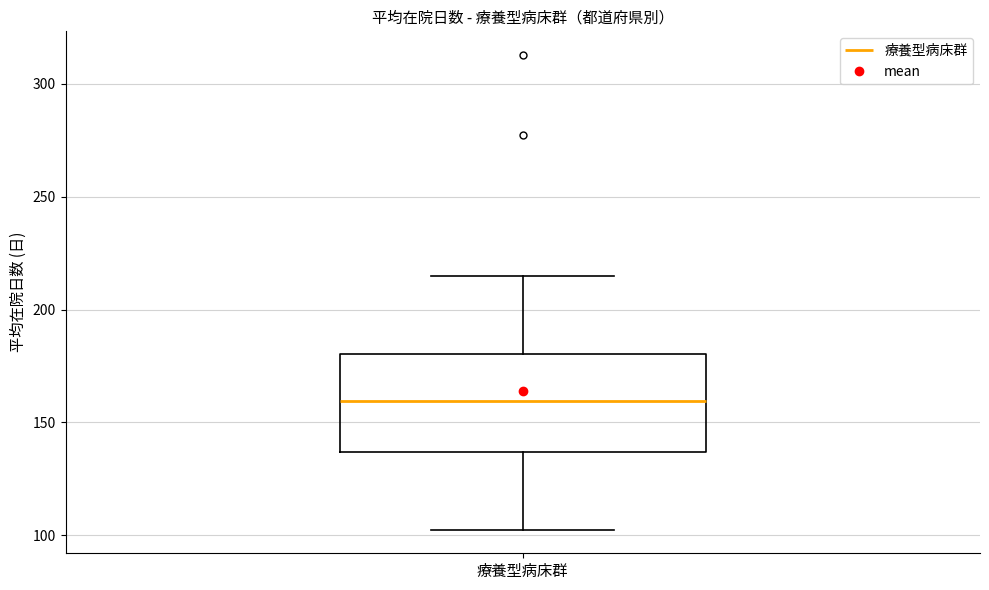

Where is the lower edge of the box for 療養型病床群 on the y-axis? The values are not printed on the chart, so give them approximately, as read against the axis.

135